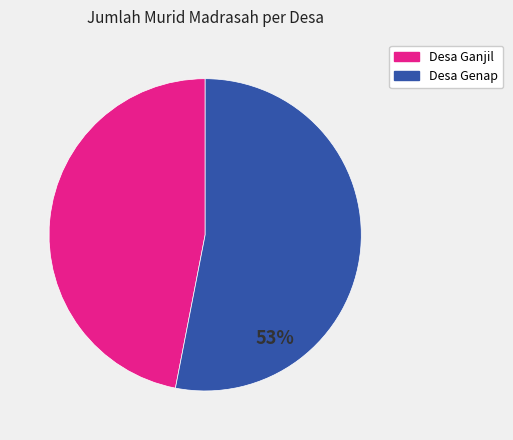

Does any single category account for the majority?

Yes